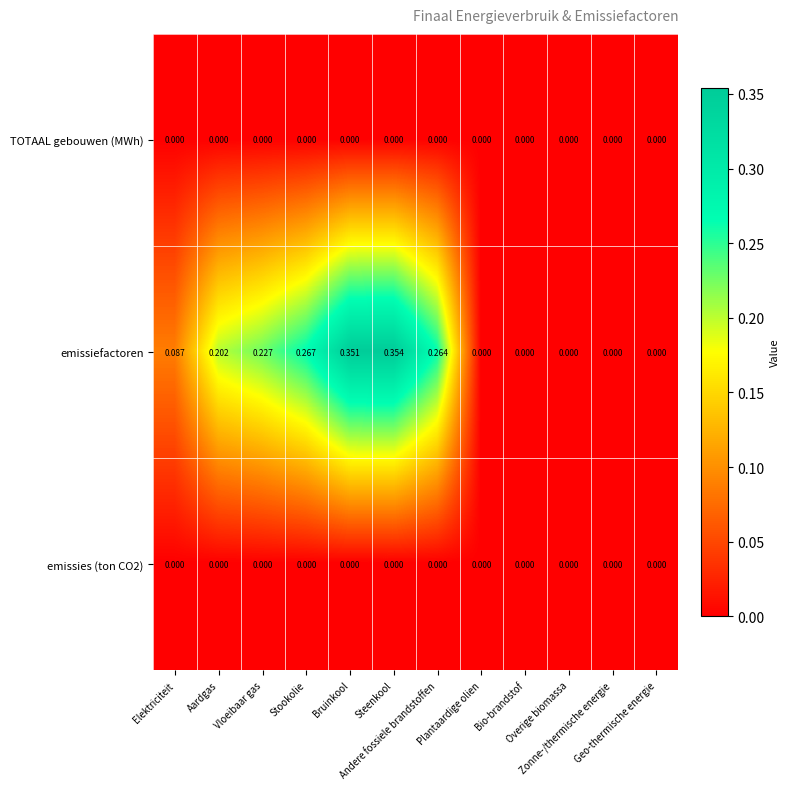

Which series has the largest total across all categories?

emissiefactoren